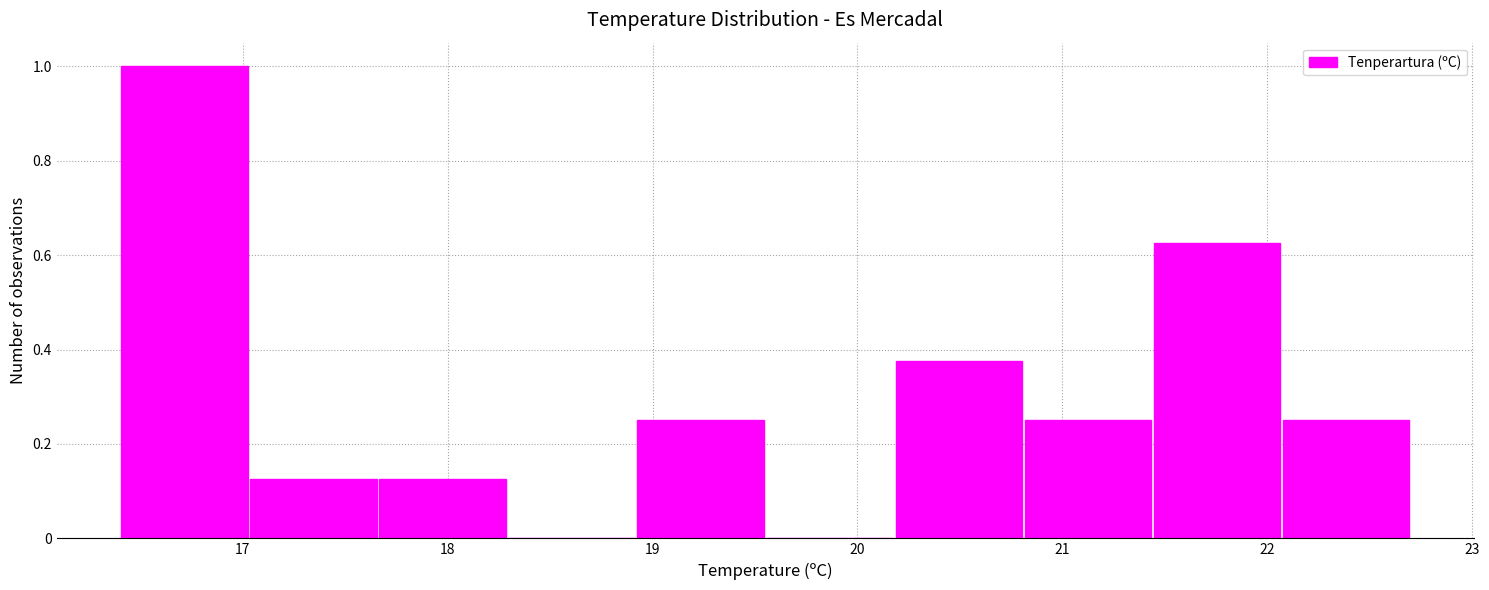

What is the height of the bar covering 16.40 to 17.03 on the x-axis? Neither the bar edges nor the heights are printed on the chart, so give them approximately, as read against the axes.

1.00